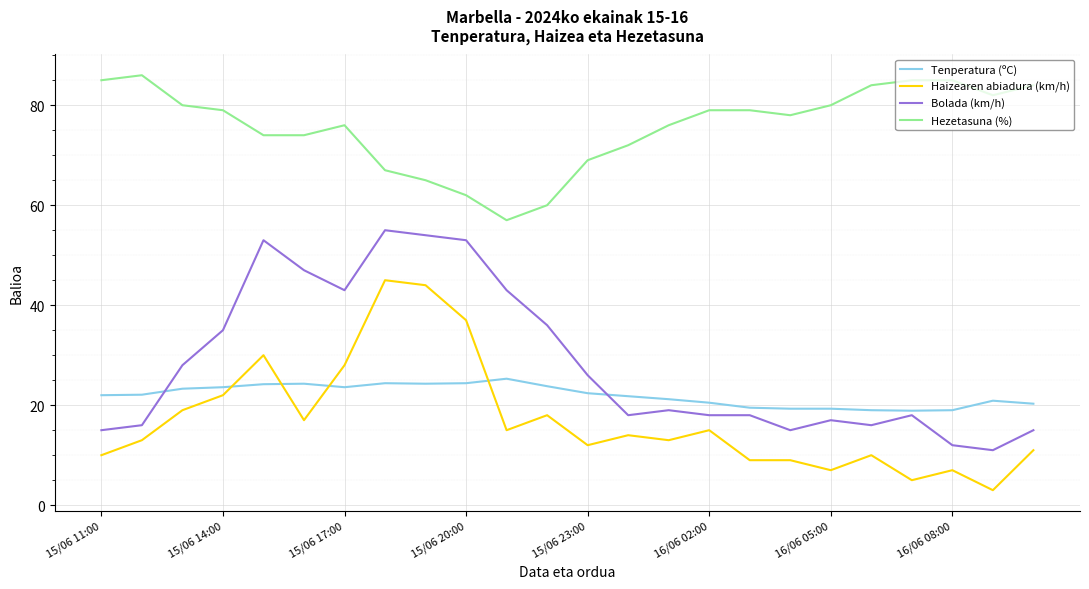

What is the smallest value displayed?

3.0